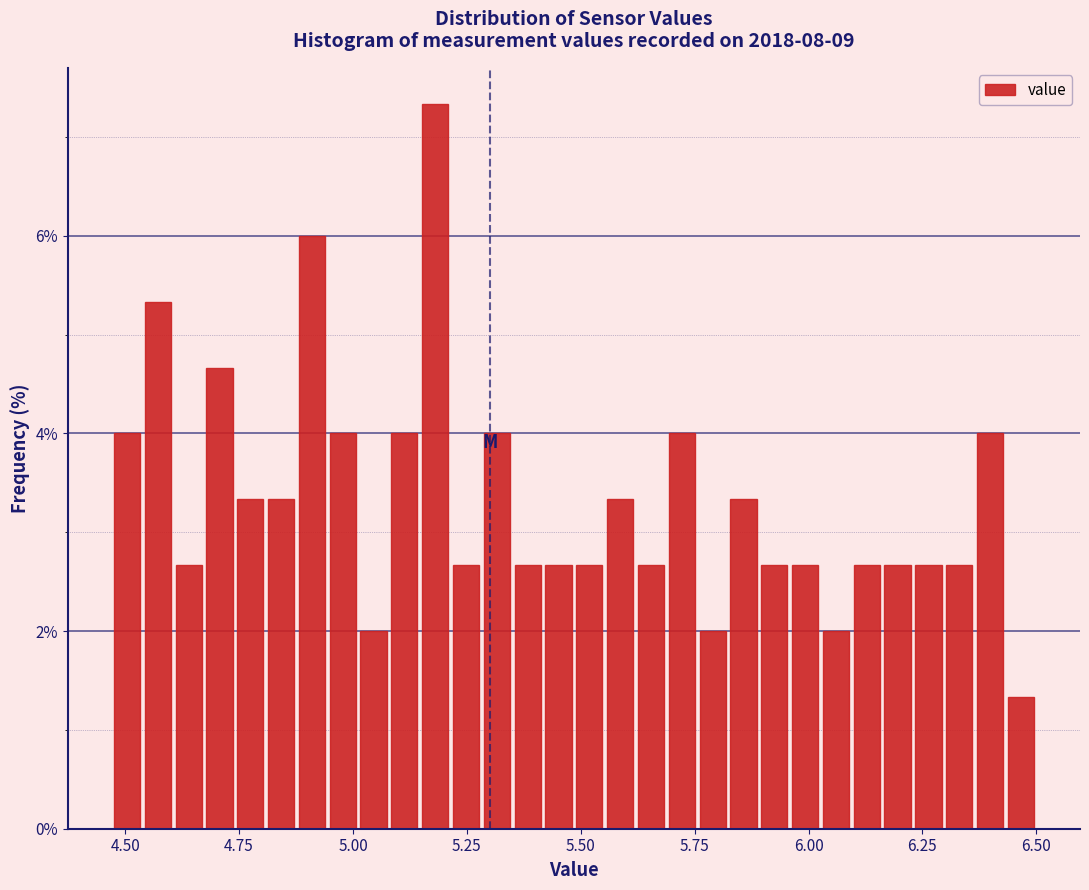

Read against the x-axis, roughly where is the centre of the tallest bar?

5.20